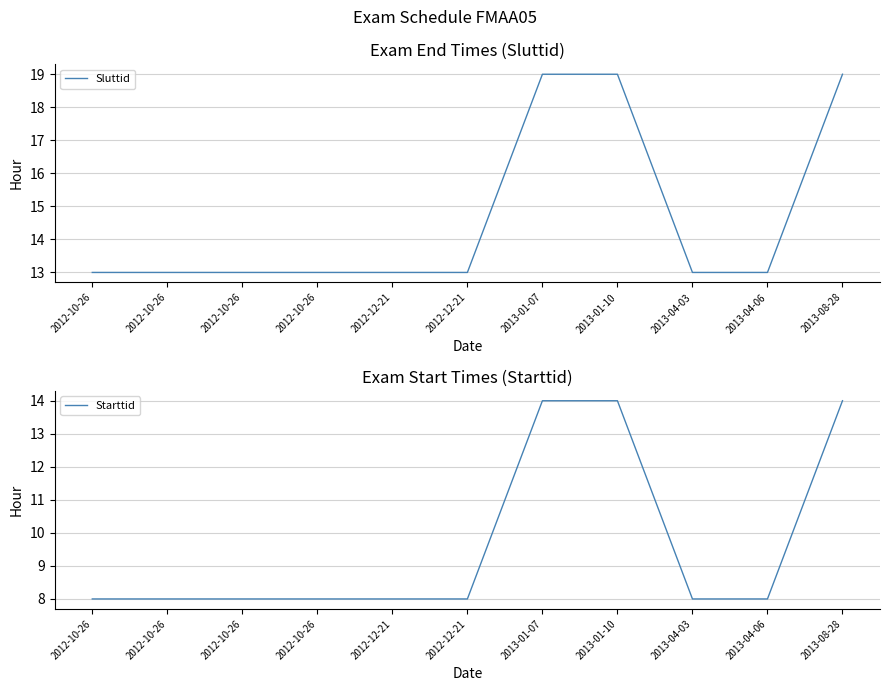

What is the difference between the maximum and minimum values in the Starttid series?

6